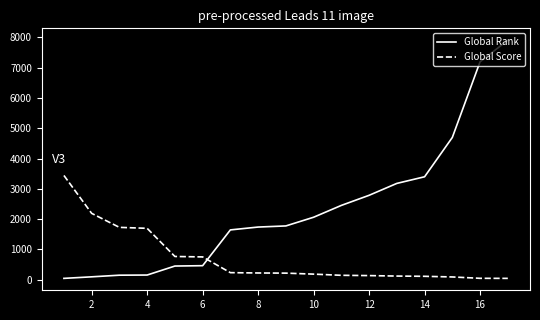

What is the highest value of the Global Rank series?

7904